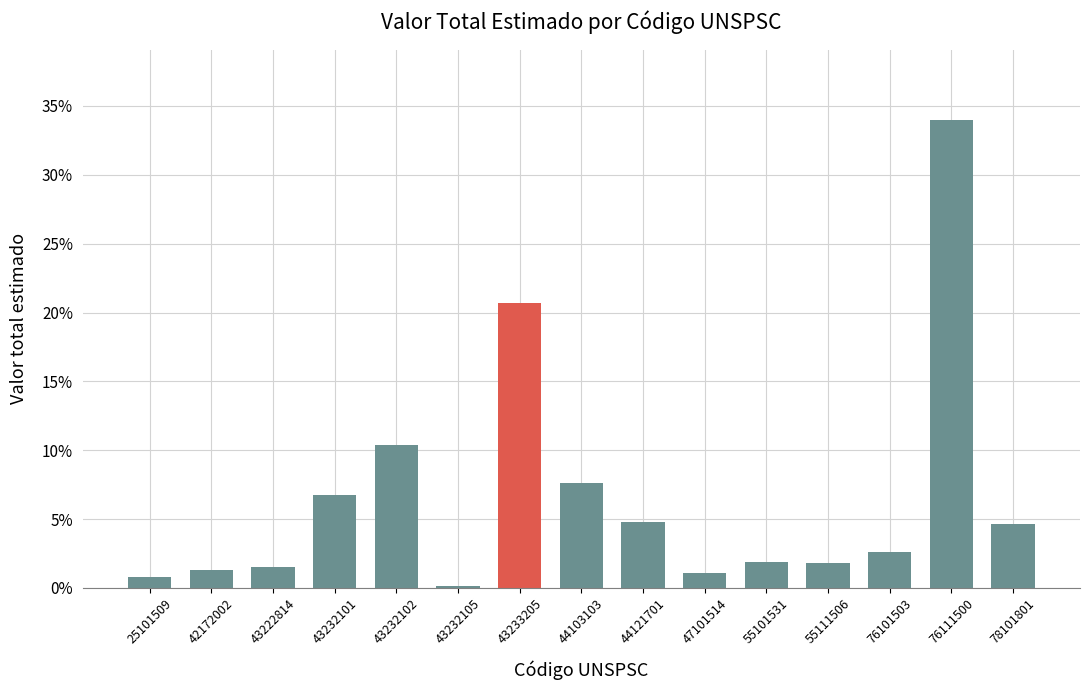

At which category does the chart reach its minimum across all series?

43232105